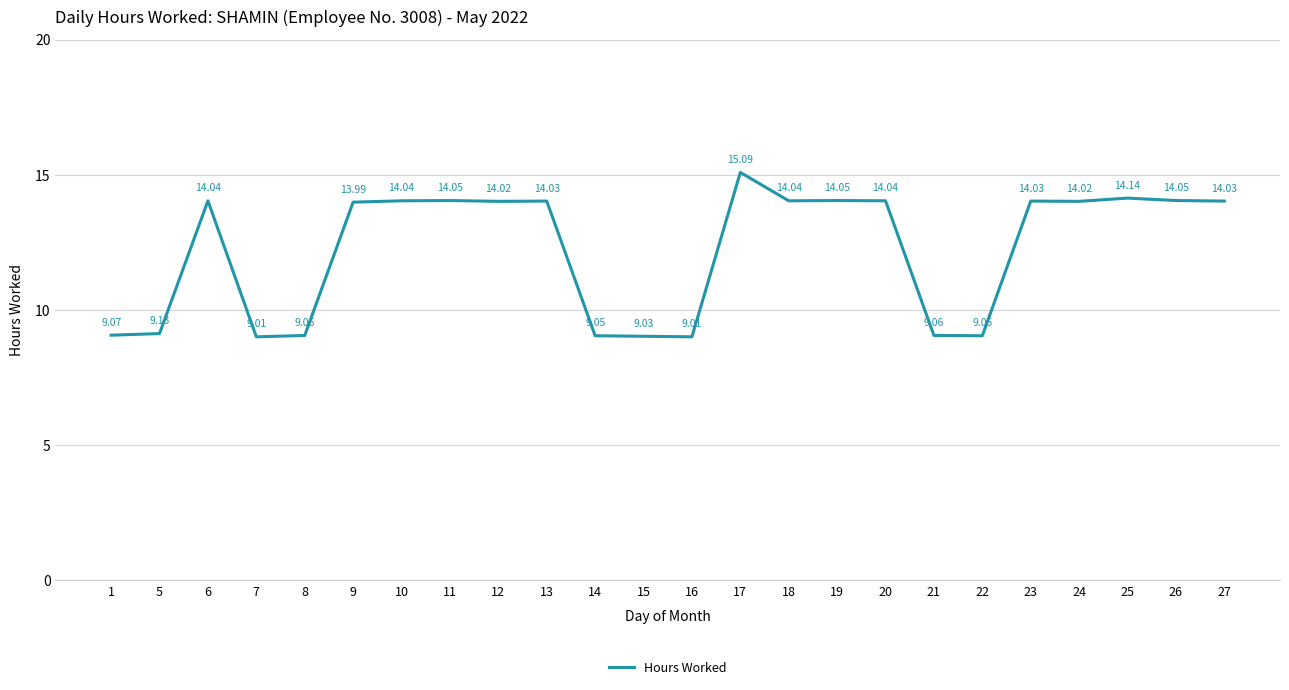

Approximately how many times larger is the value at 9 compared to 24?

1.0